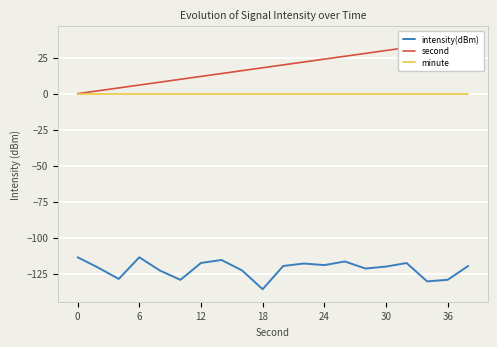

Reading left to right, transcribe all the data shown in this chart.

intensity(dBm): -113.6	-120.8	-128.7	-113.6	-122.8	-129.3	-117.6	-115.5	-122.8	-135.8	-119.7	-118.0	-119.1	-116.6	-121.5	-120.1	-117.6	-130.4	-129.3	-119.7
second: 0.0	2.0	4.0	6.0	8.0	10.0	12.0	14.0	16.0	18.0	20.0	22.0	24.0	26.0	28.0	30.0	32.0	34.0	36.0	38.0
minute: 0.0	0.0	0.0	0.0	0.0	0.0	0.0	0.0	0.0	0.0	0.0	0.0	0.0	0.0	0.0	0.0	0.0	0.0	0.0	0.0